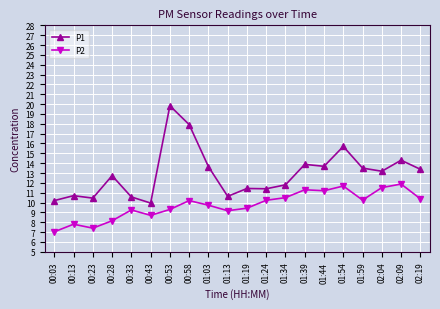

At which category does P2 reach its first local valley?

00:23